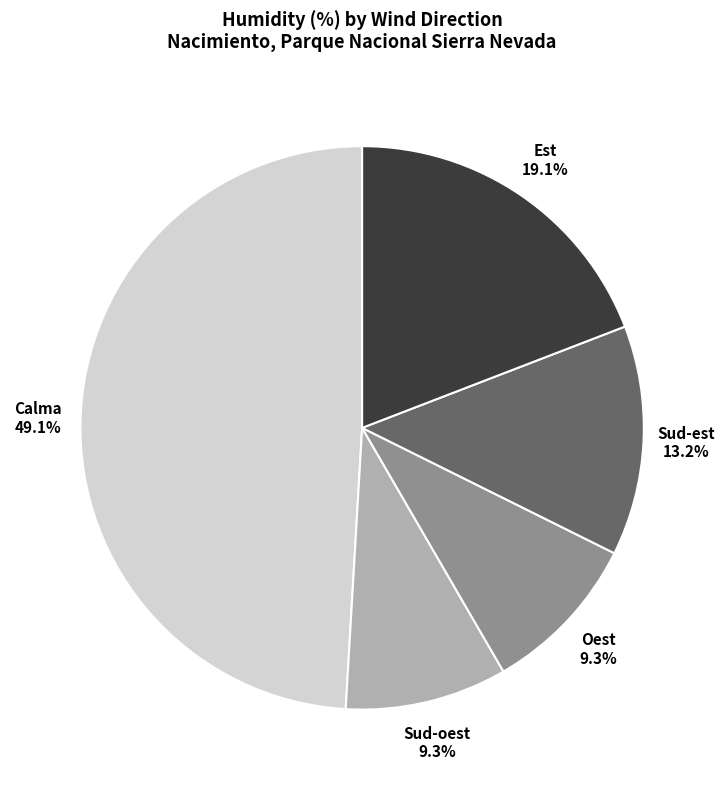

Count the number of slices in the pie.

5